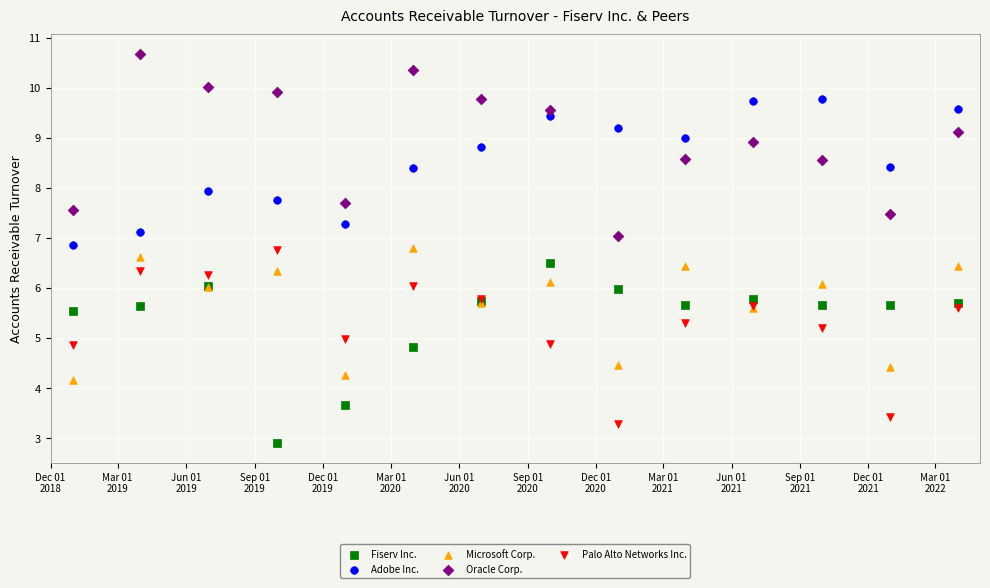

What is the X range (max minus min) for the scatter plot?

1186.0